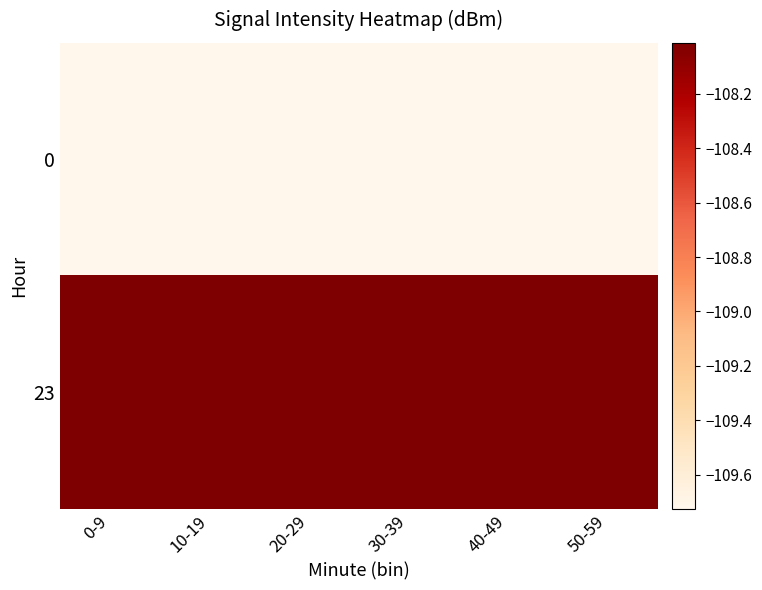

What is the difference between the highest and lowest values at 20-29?

1.7